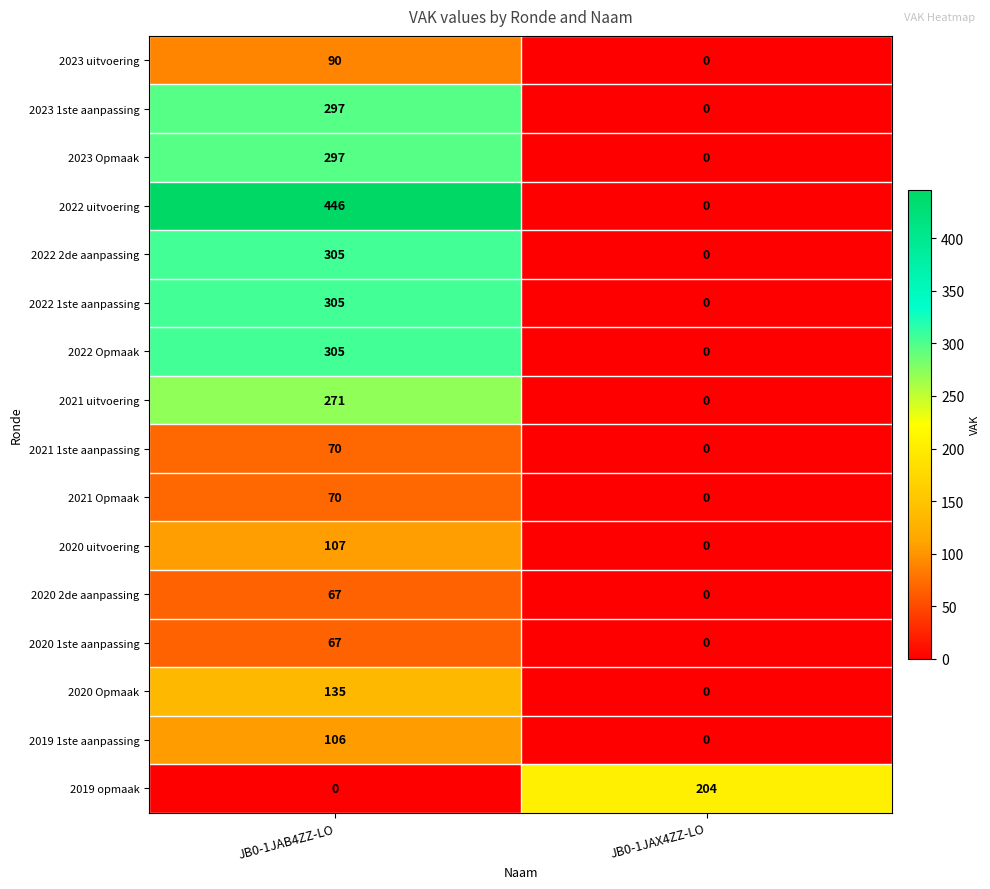

How many distinct data groups are displayed?

16